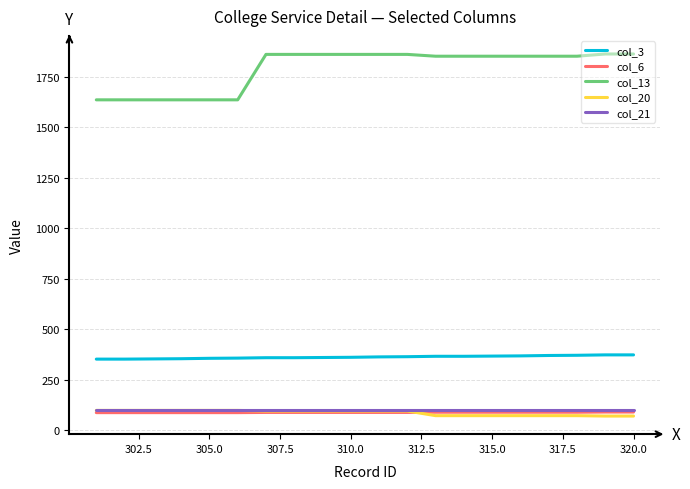

Count the number of categories in the chart.

20